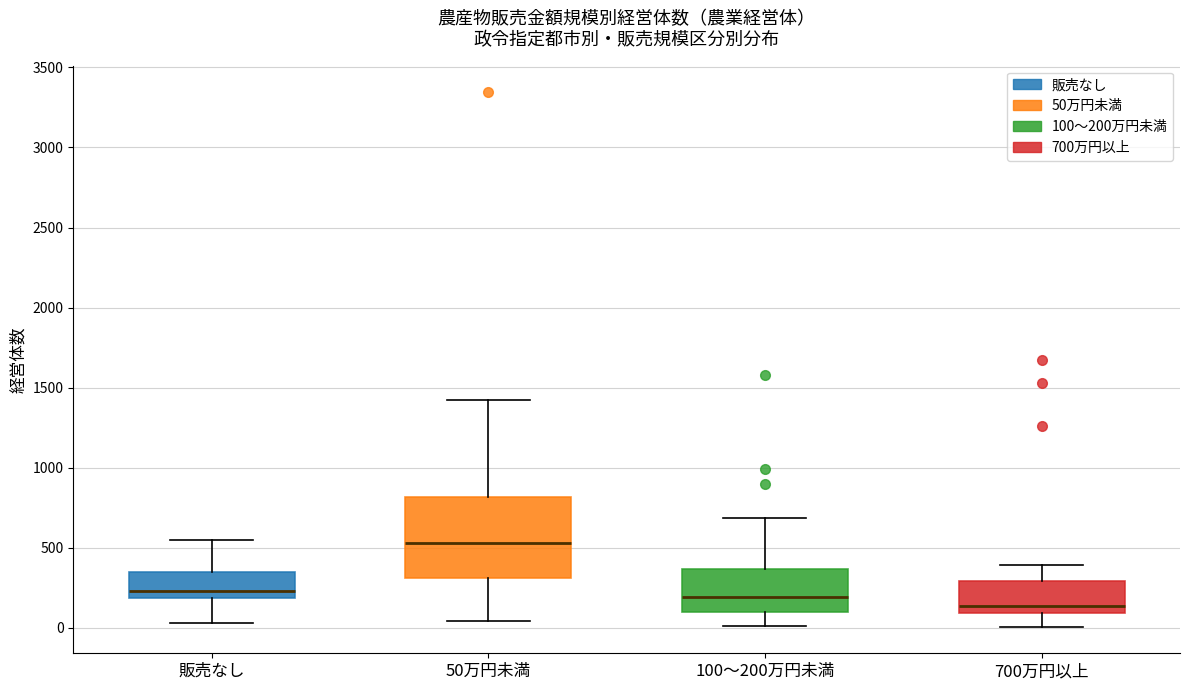

Where is the lower edge of the box for 100～200万円未満 on the y-axis? The values are not printed on the chart, so give them approximately, as read against the axis.

100